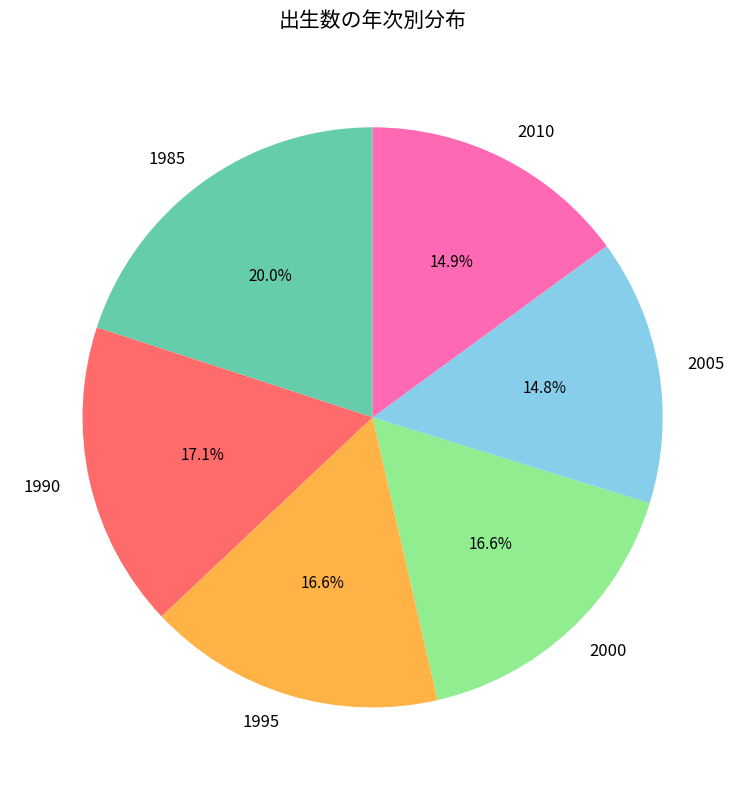

Approximately how many times larger is the value at 2000 compared to 2010?

1.1